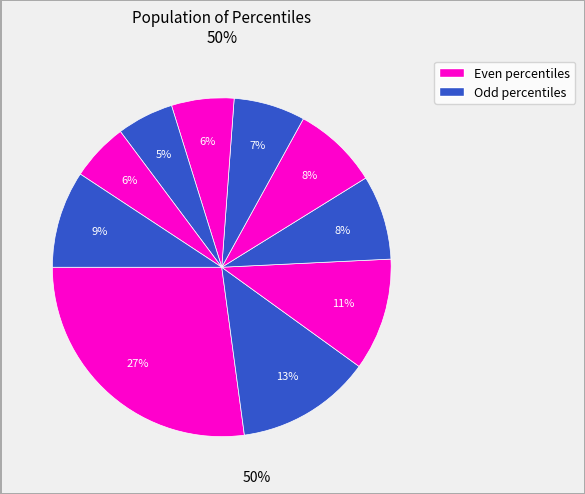

How many slices are in this pie chart?

10